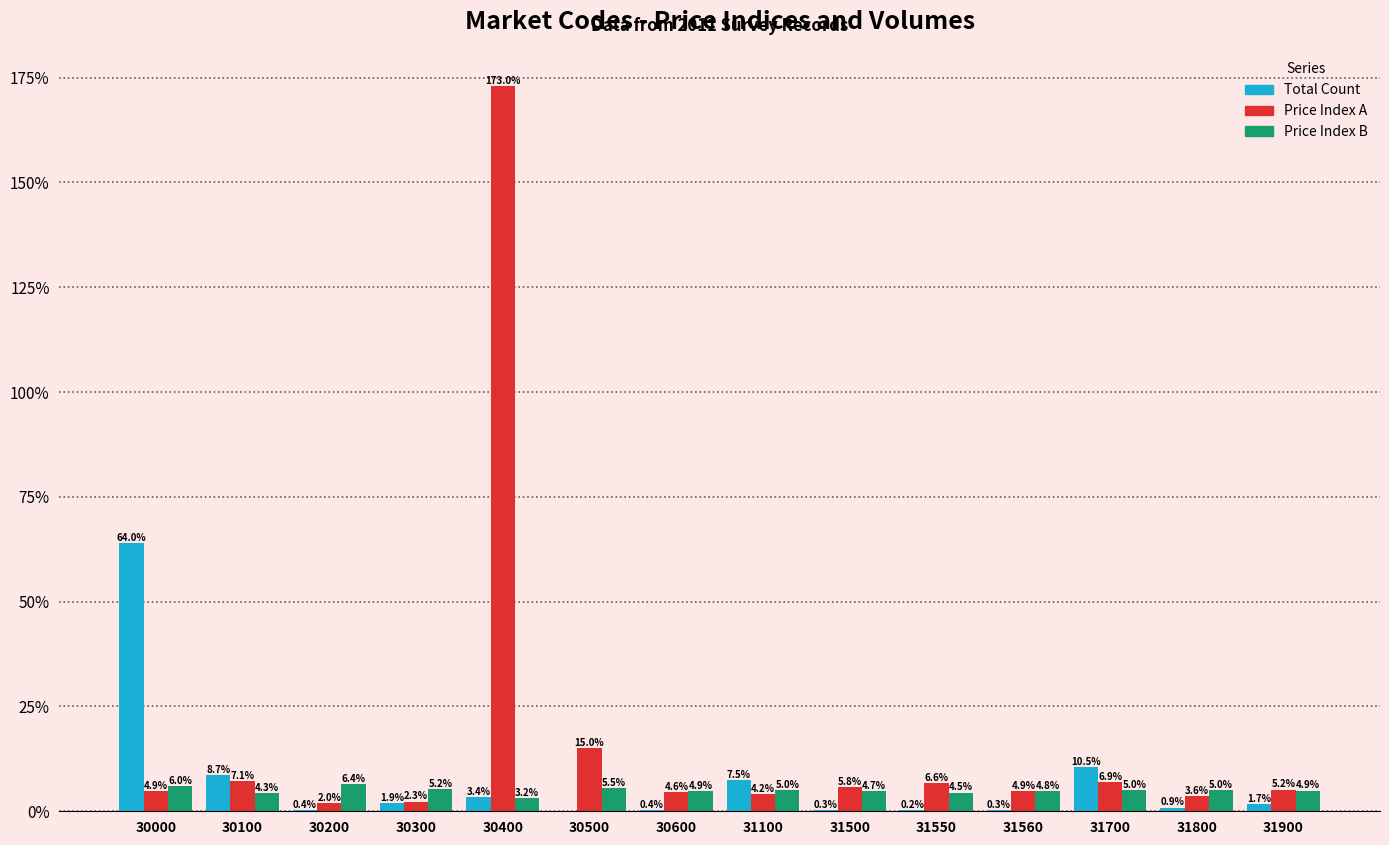

What is the total value across all series at 31500?

10.8